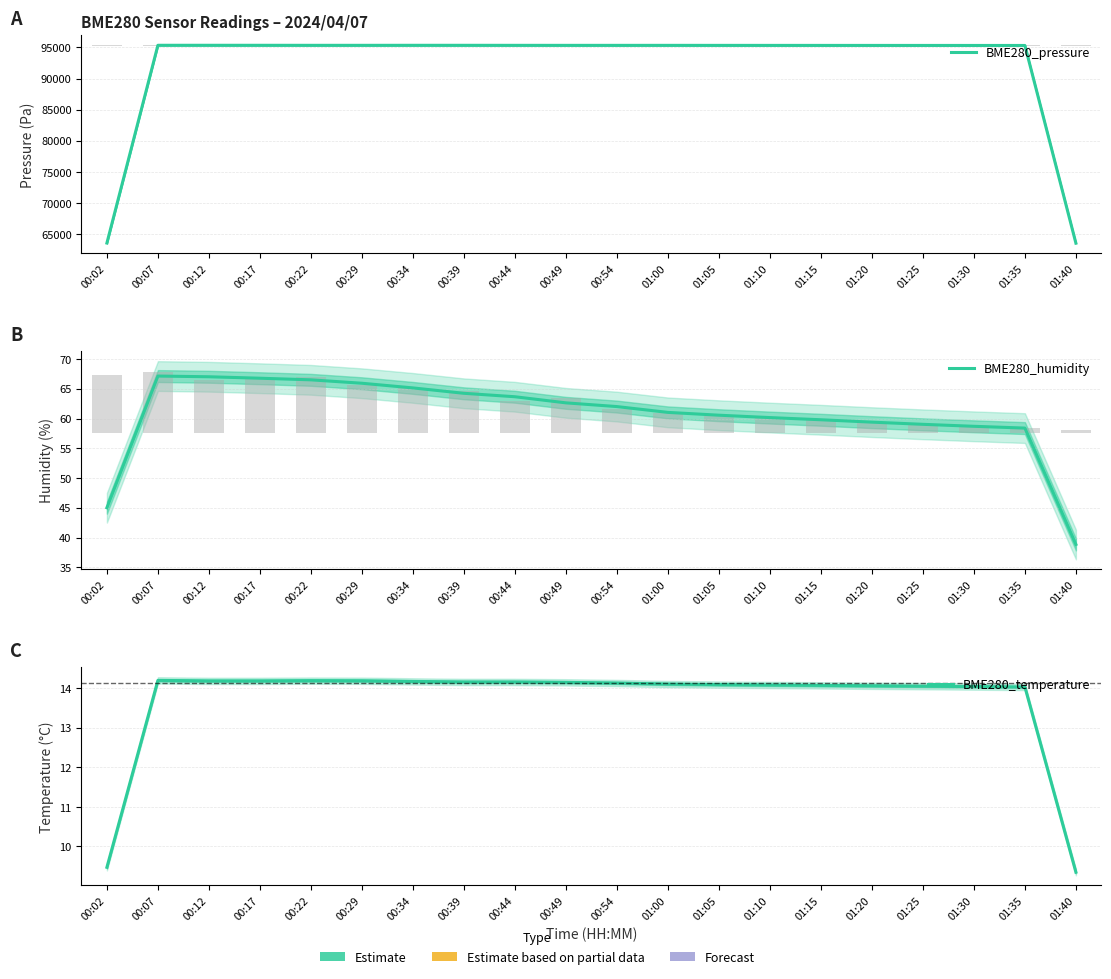

What is the difference between the highest and lowest values at 01:40?

63531.9